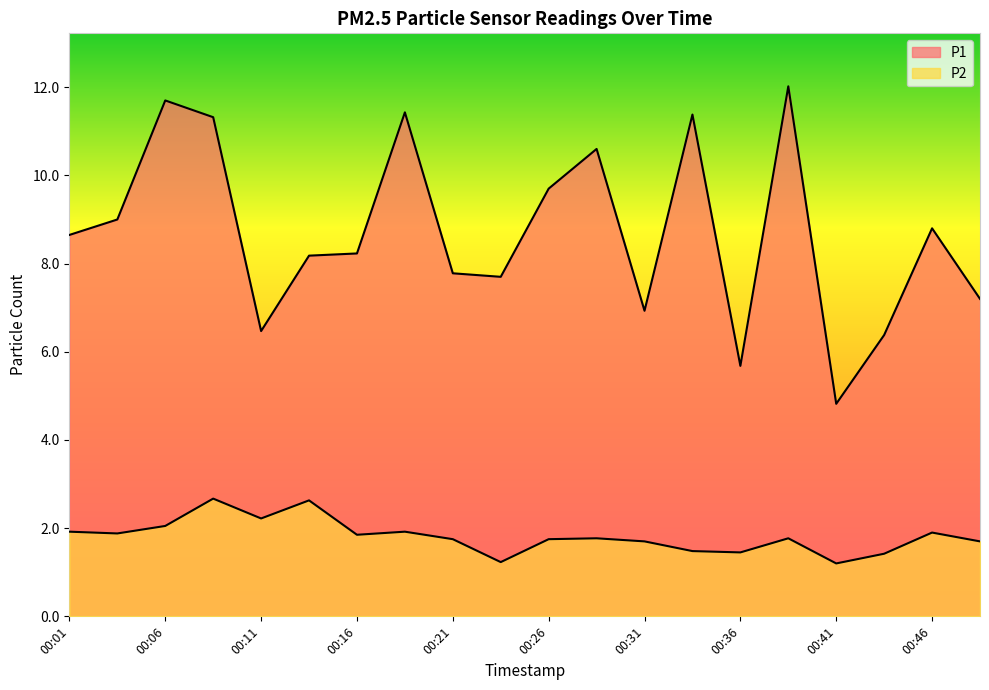

Which category has the highest value in the P2 series?

00:09